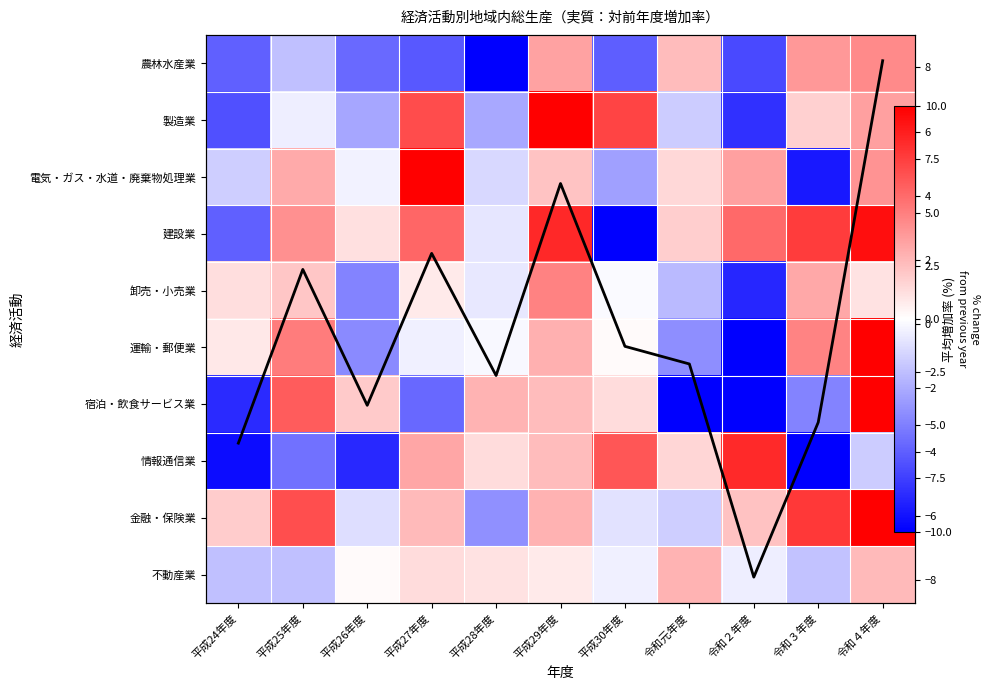

What is the maximum value for 卸売・小売業?

4.9